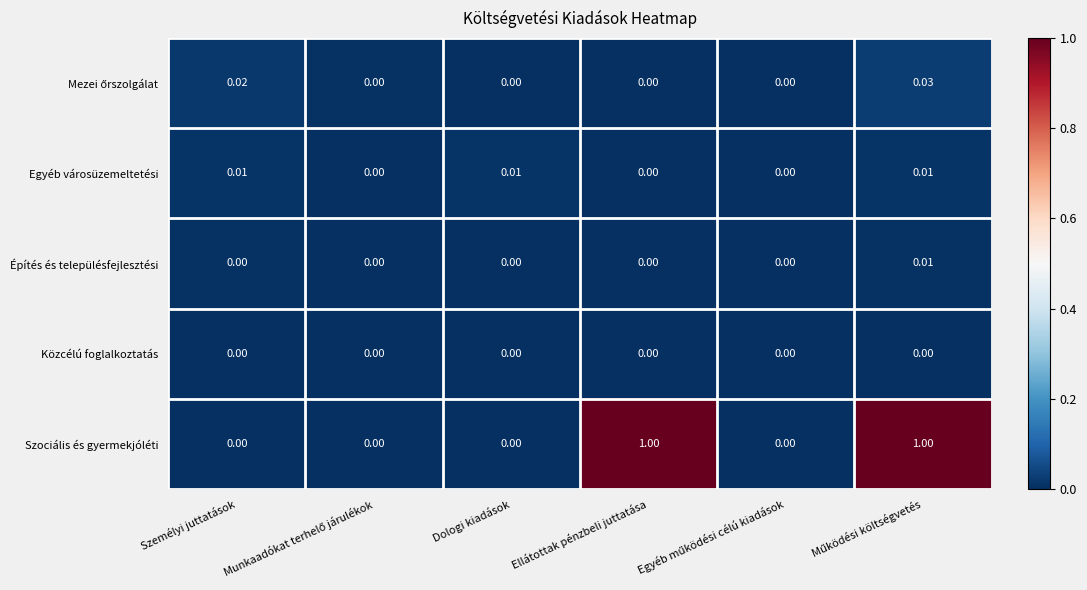

Which series has the largest total across all categories?

Szociális és gyermekjóléti